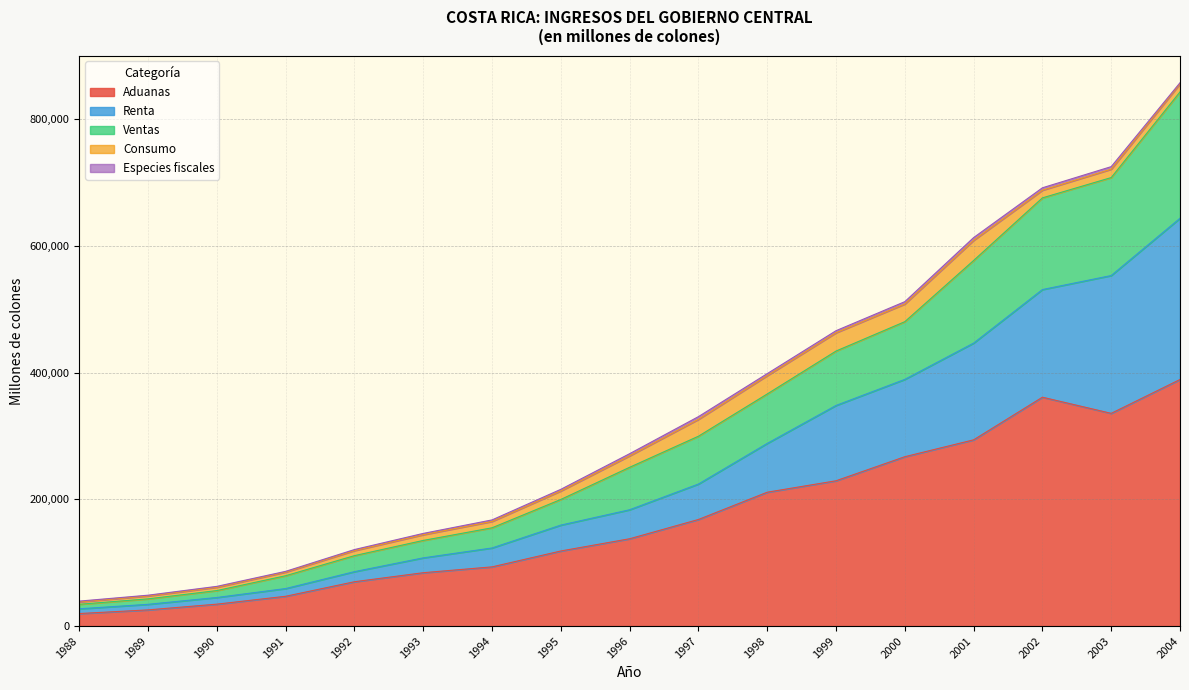

At which category is the sum across all series the highest?

2004